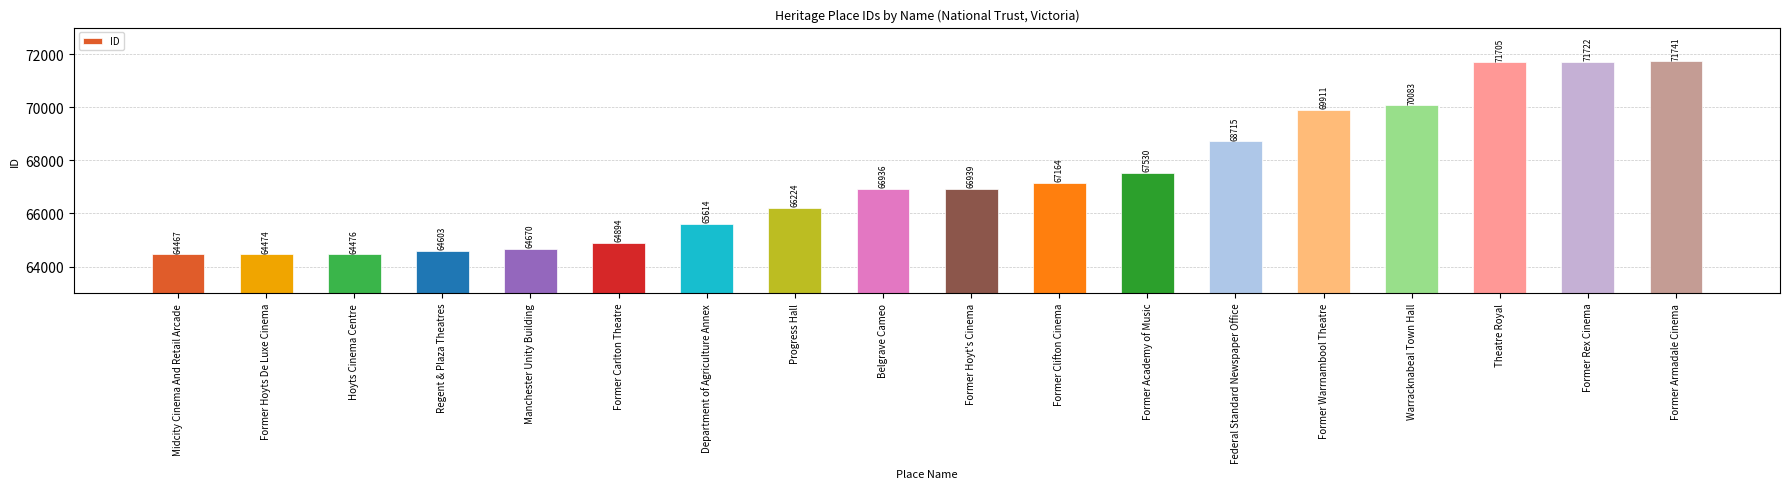

Does the chart contain stacked bars?

No